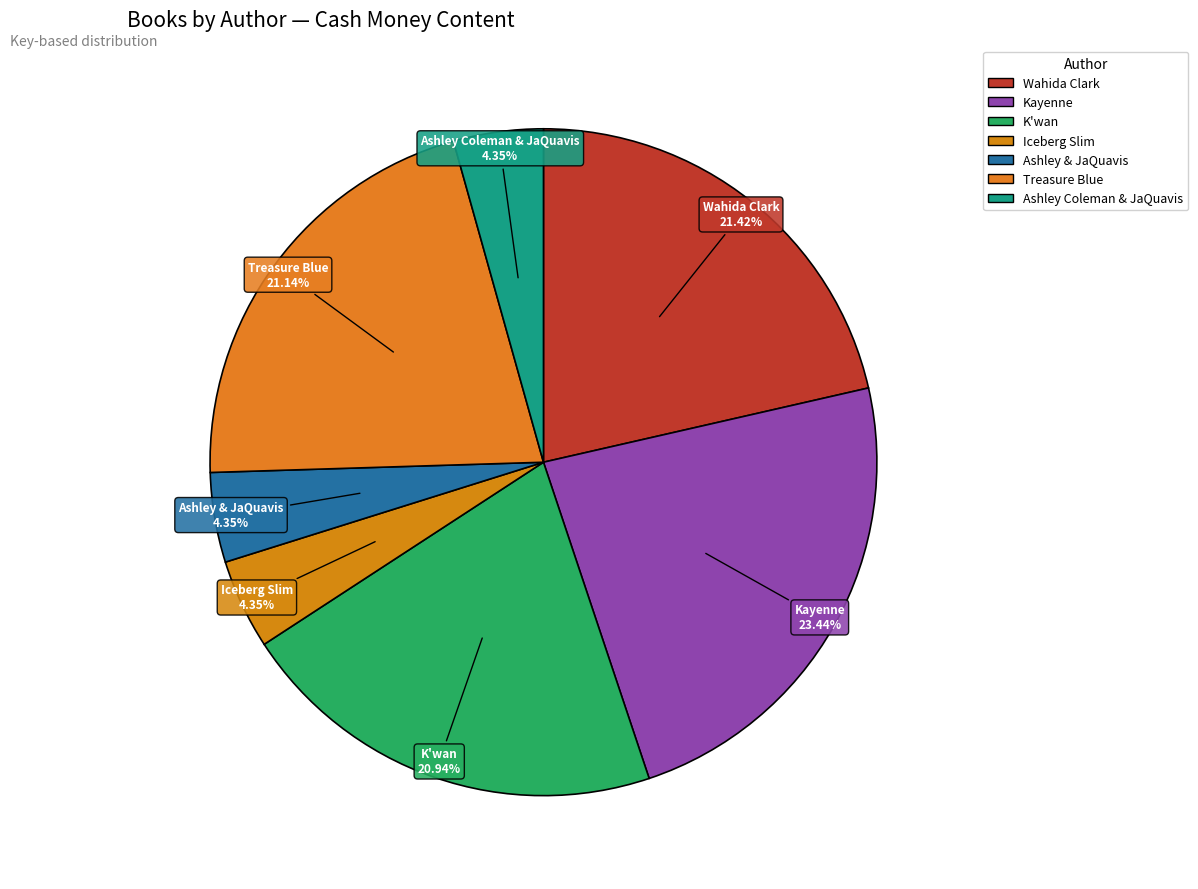

What percentage is the Iceberg Slim slice, to the nearest percent?

4%